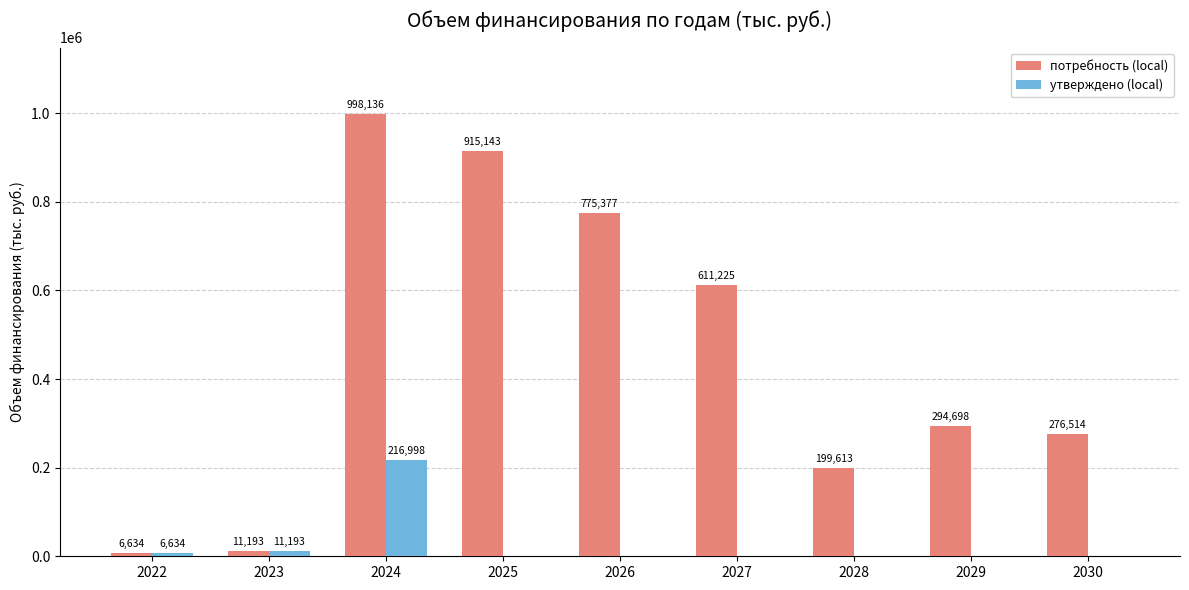

The утверждено (local) series shows 65441.3 at 2027. True or false?

False